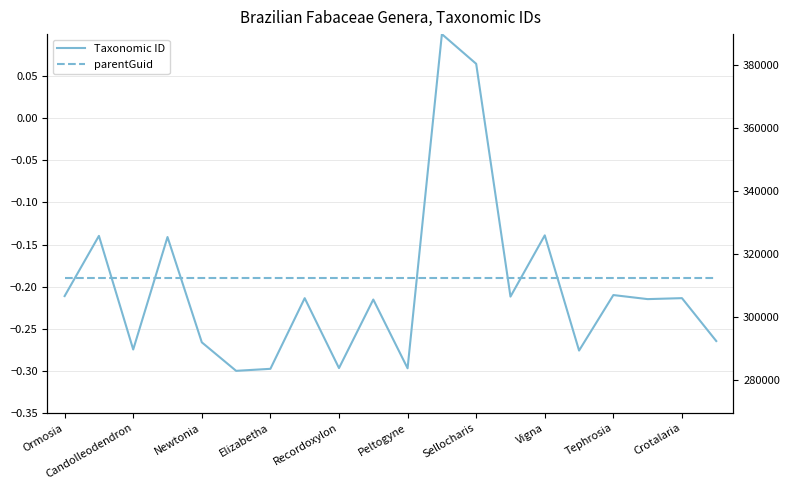

How many times do parentGuid and Taxonomic ID cross each other?

8